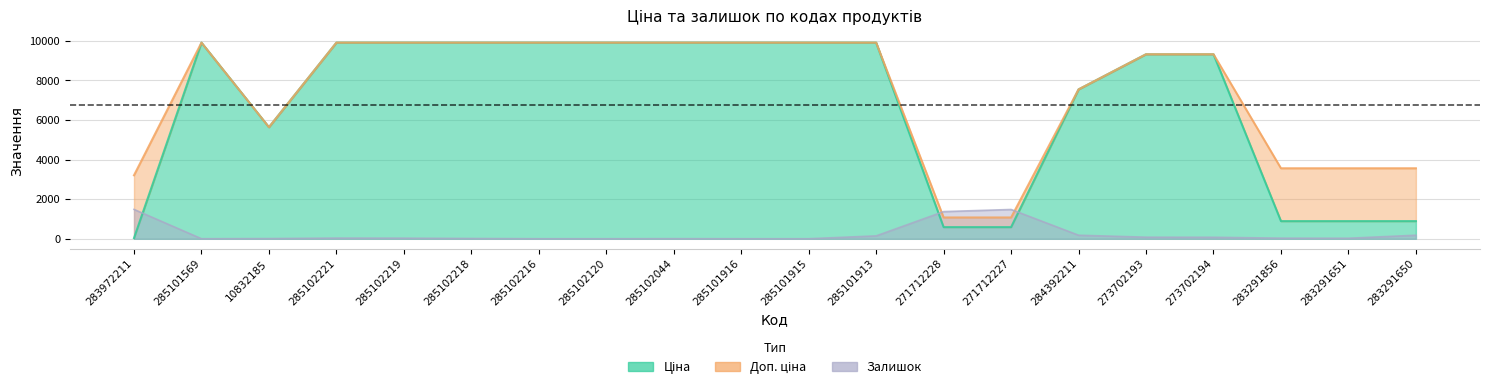

The Доп. ціна series shows 4303.7 at 285101916. True or false?

False